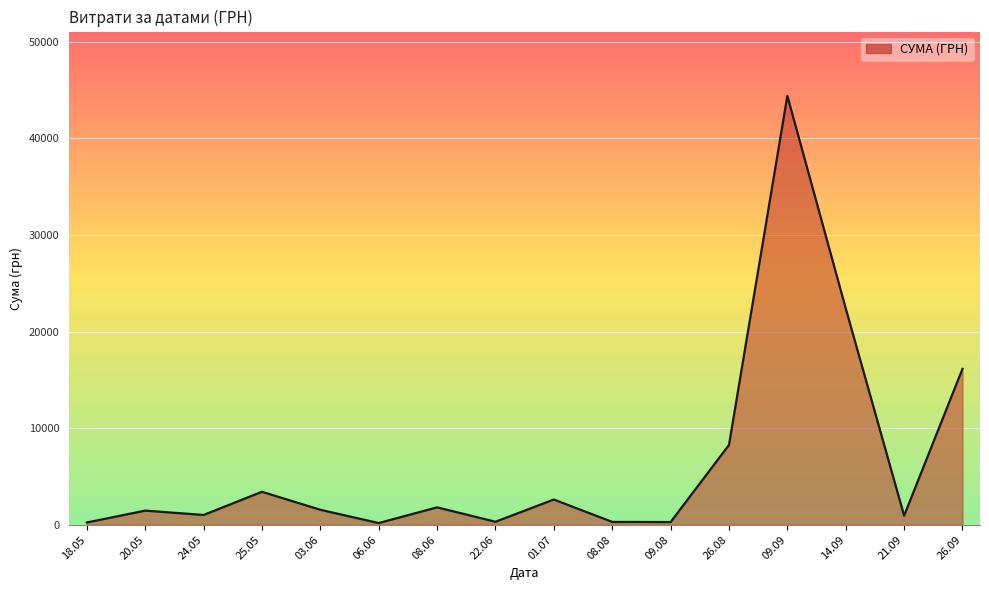

Which has a higher value, 26.09 or 08.06?

26.09